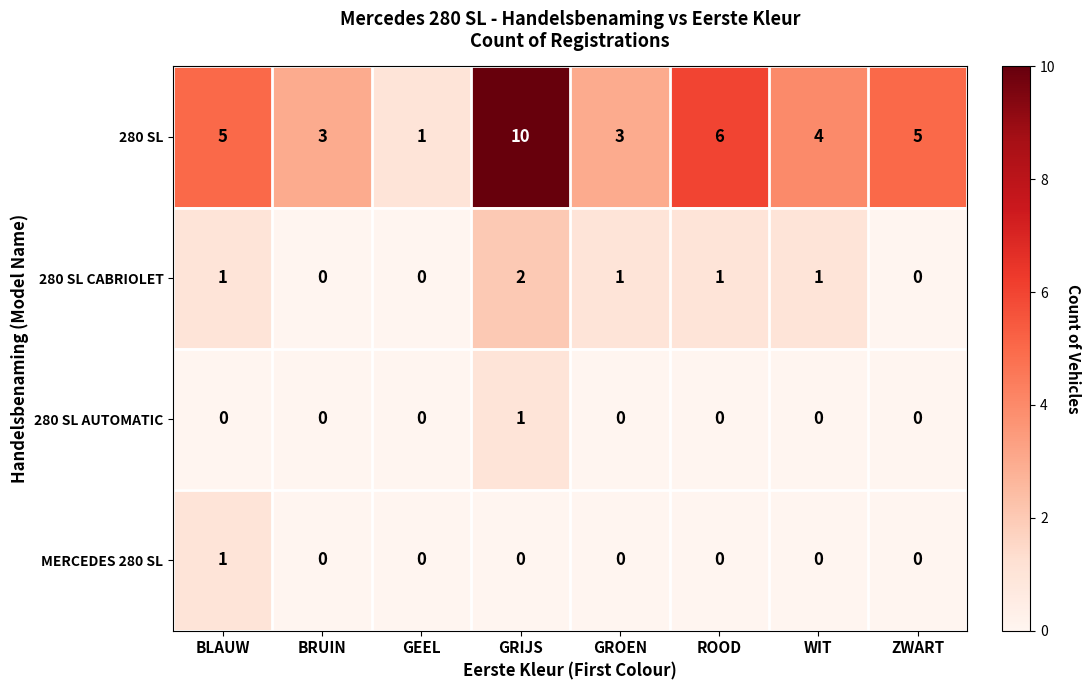

Count the MERCEDES 280 SL values in the range 0 to 1.

8